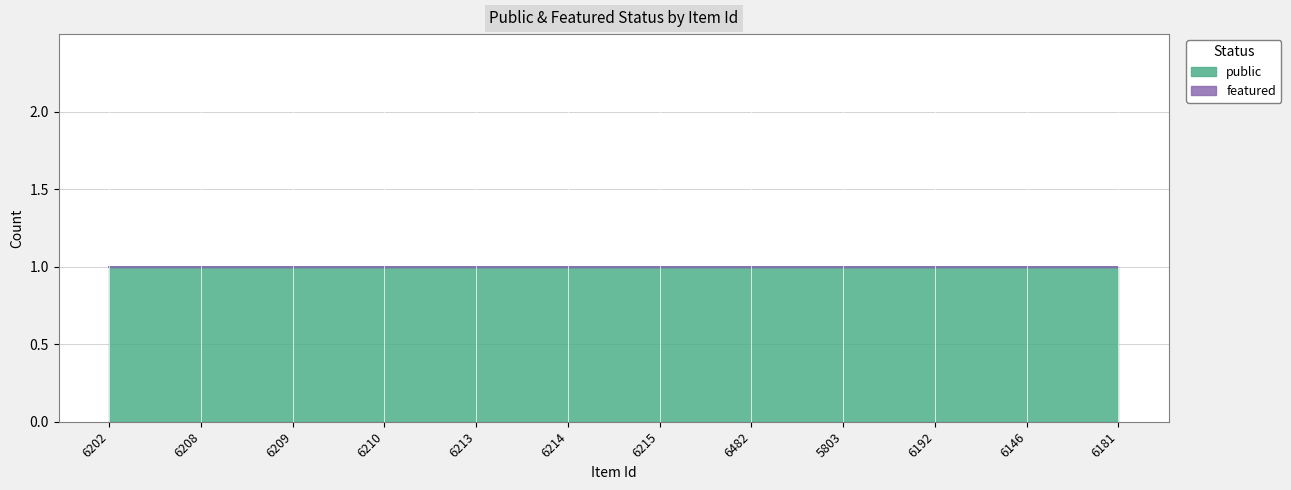

Is it true that public equals 0 at 6181?

False